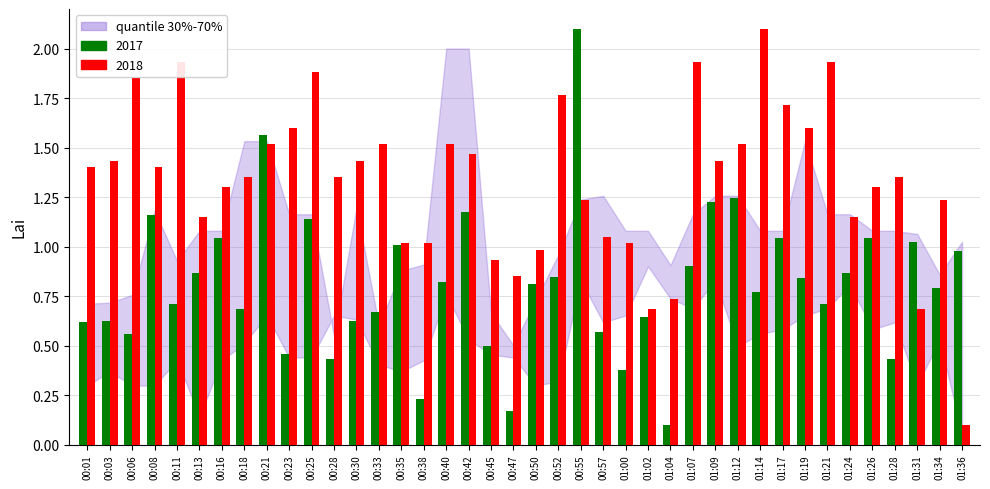

Is the value of 2017 at 00:47 greater than the value of 2018 at 01:04?

No